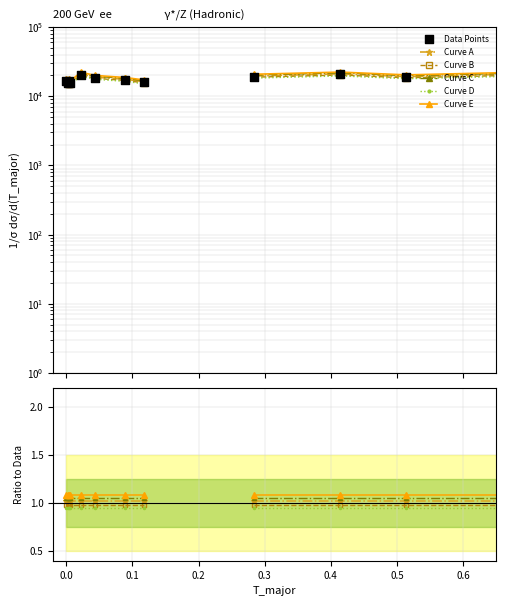

Is the value of Curve E at 0.1 greater than the value of Data Points at 10?

No